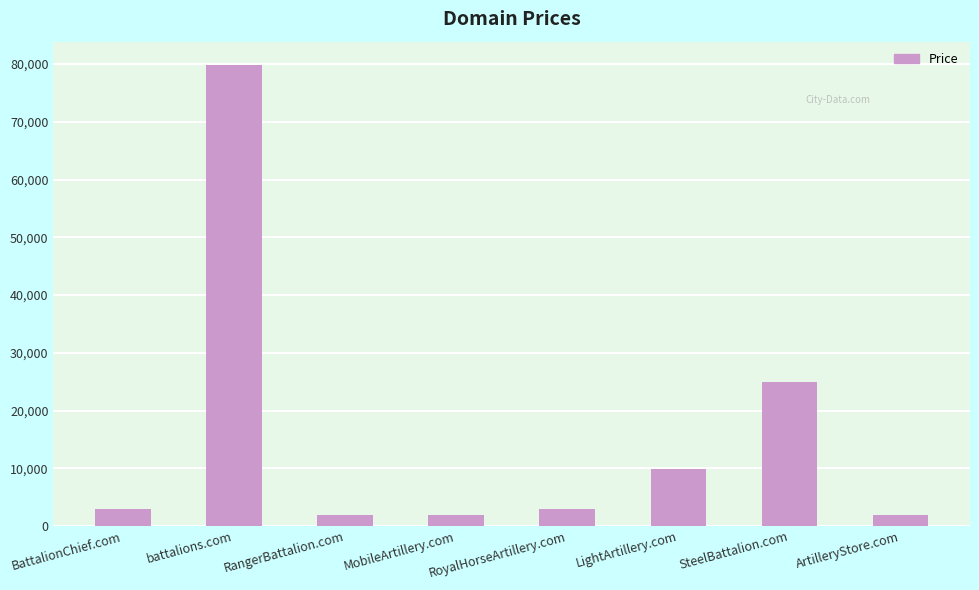

What position from the right is MobileArtillery.com?

5